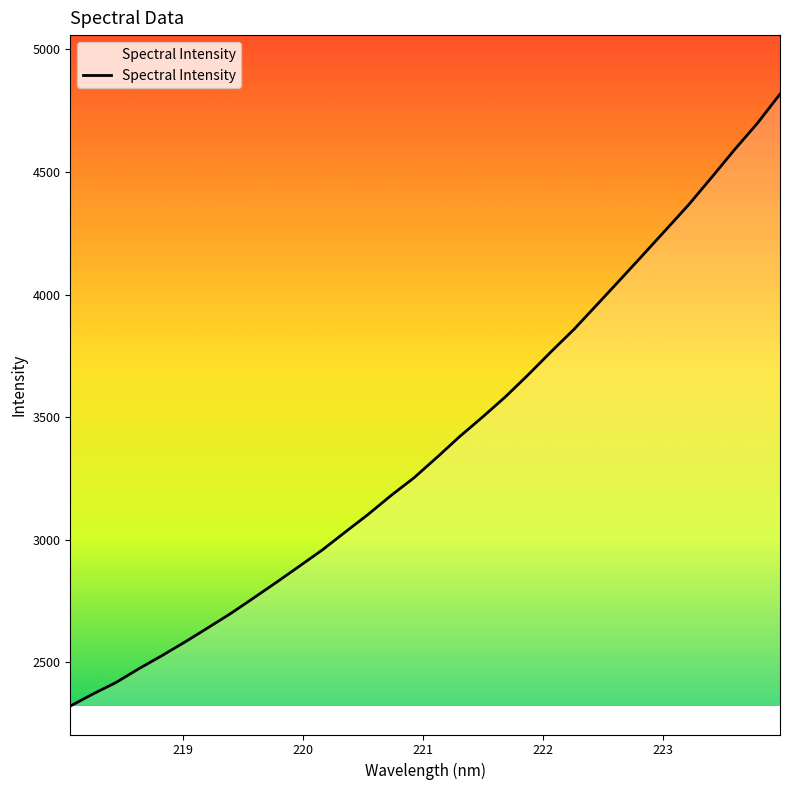

What is the difference between the maximum and minimum values?

2497.0